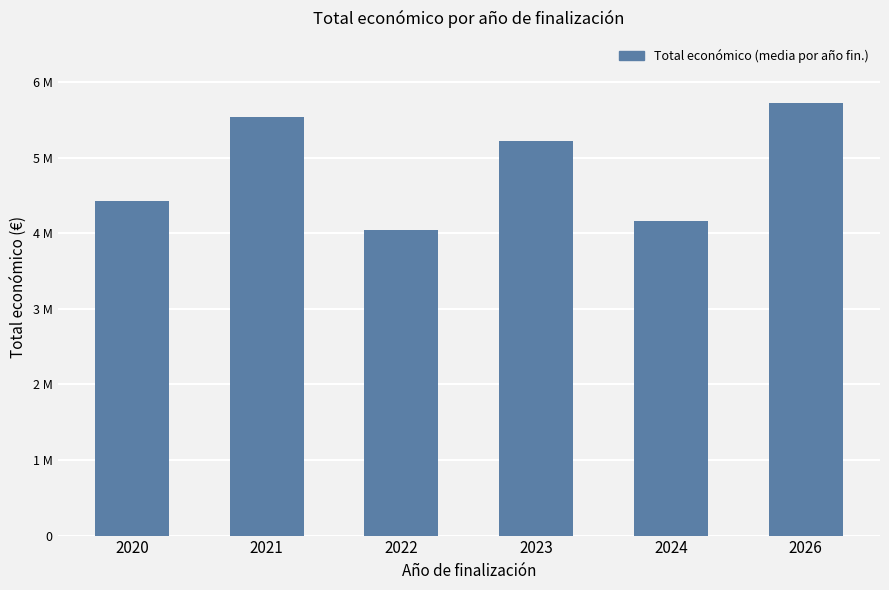

List the labels in order of value, largest first.

2026, 2021, 2023, 2020, 2024, 2022